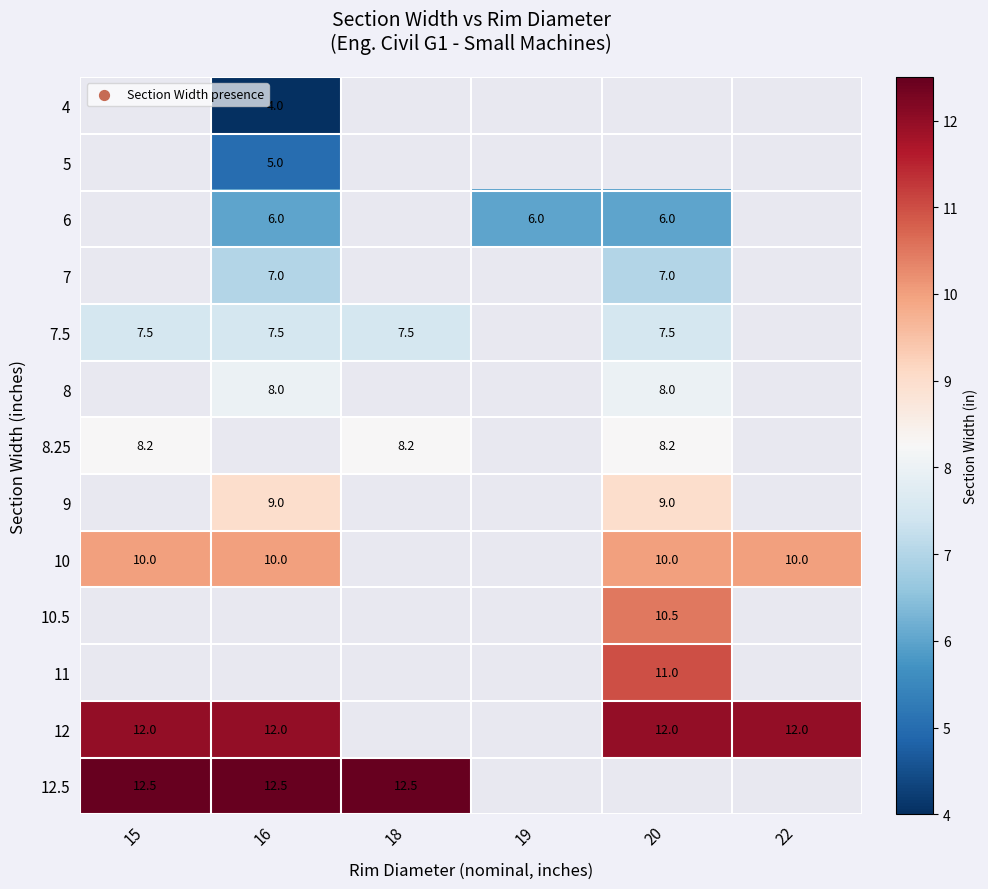

How many data points does each series have?

6